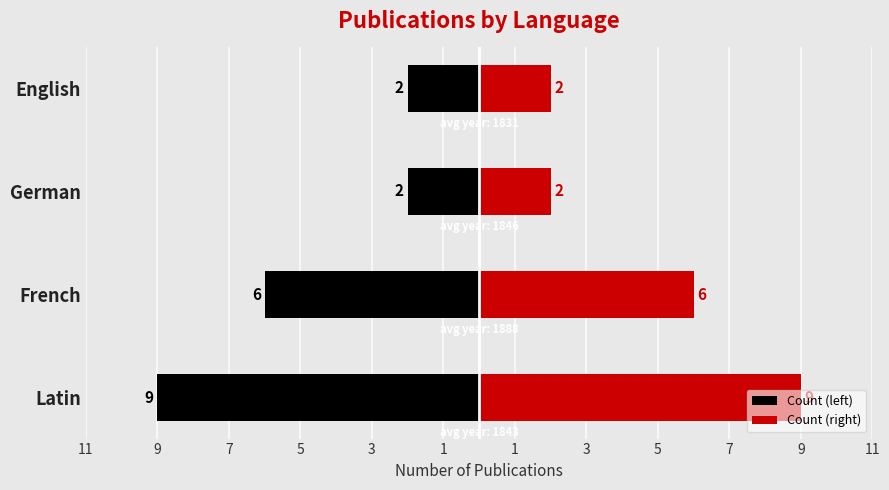

What is the value of the Count (left) bar at the 4th from the left?

-2